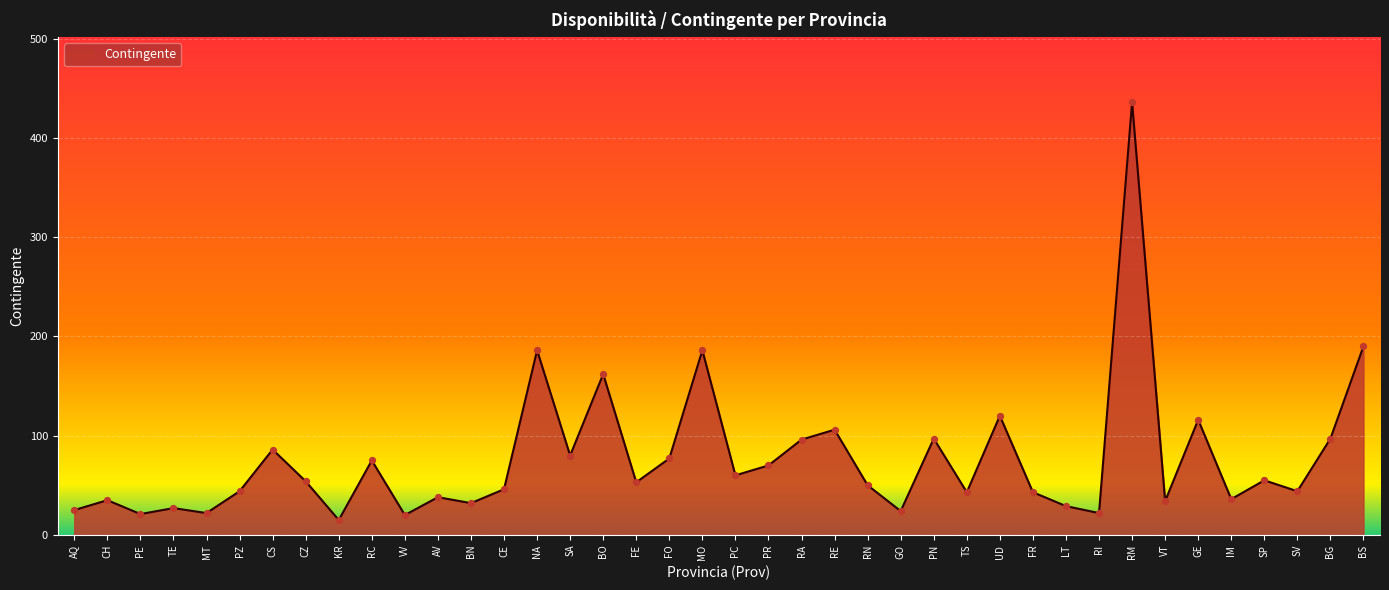

What is the change in value from PE to KR?

-6